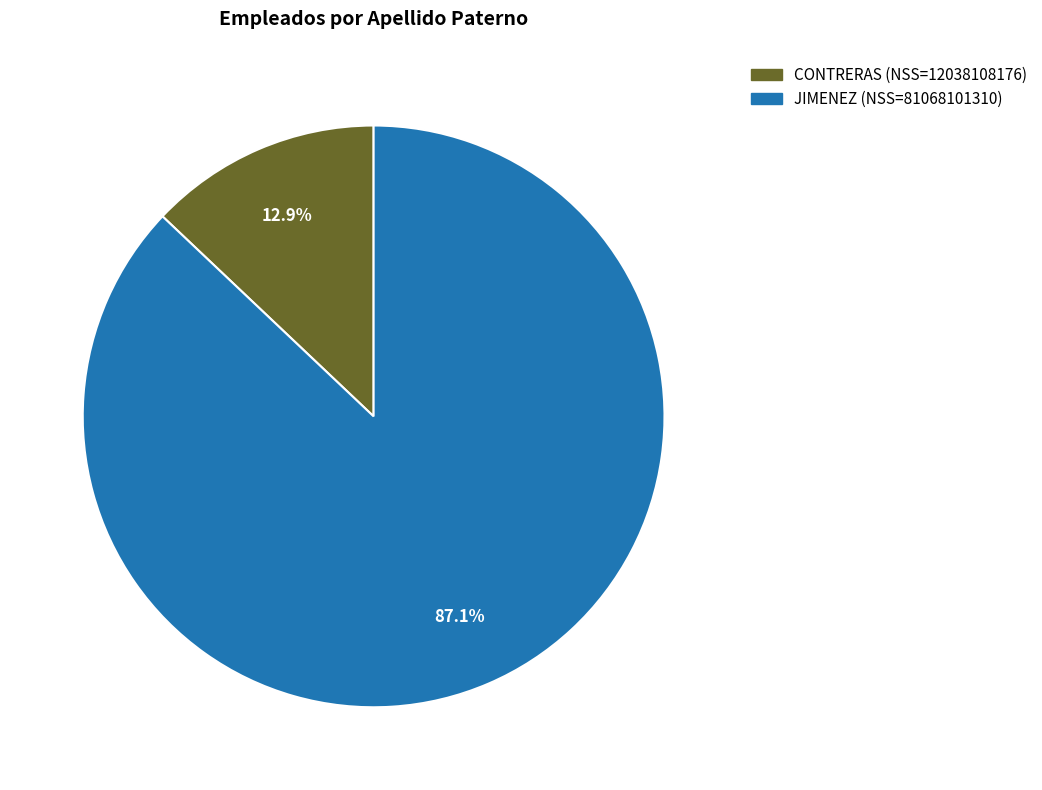

Is it true that JIMENEZ is 87% of the pie?

True